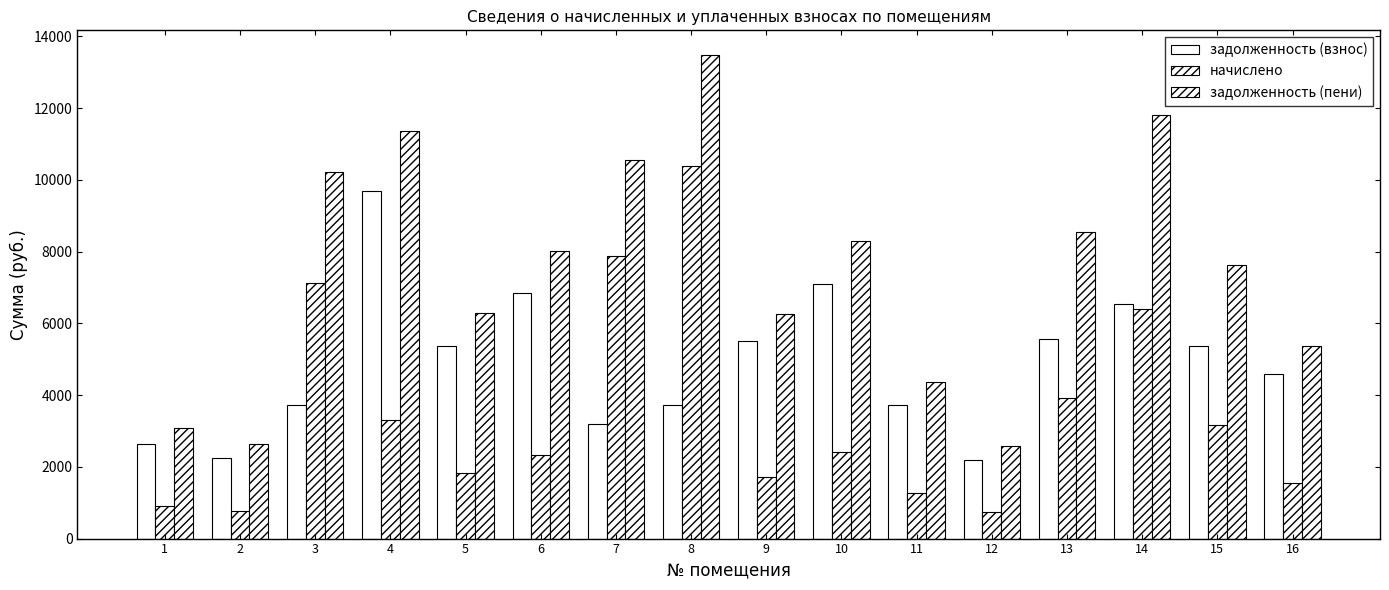

Count the number of data series in this chart.

3